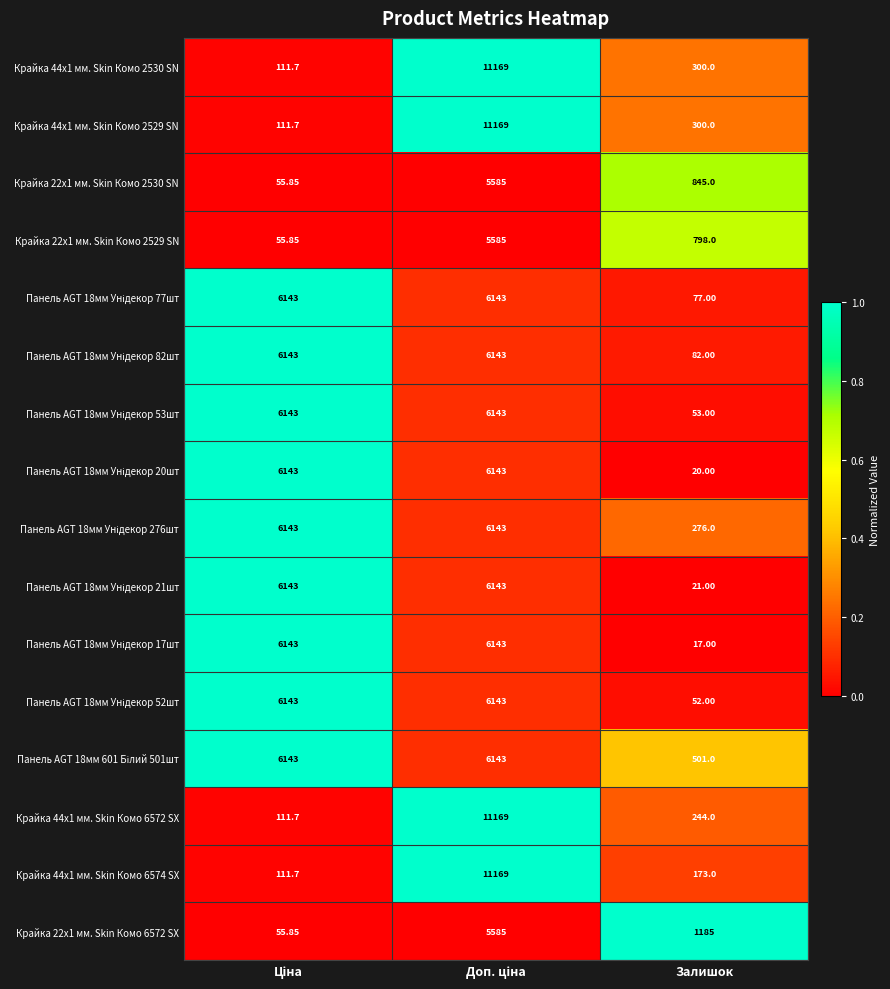

Is the value of Крайка 44x1 мм. Skin Комо 6572 SX at Залишок greater than the value of Крайка 22x1 мм. Skin Комо 6572 SX at Залишок?

No